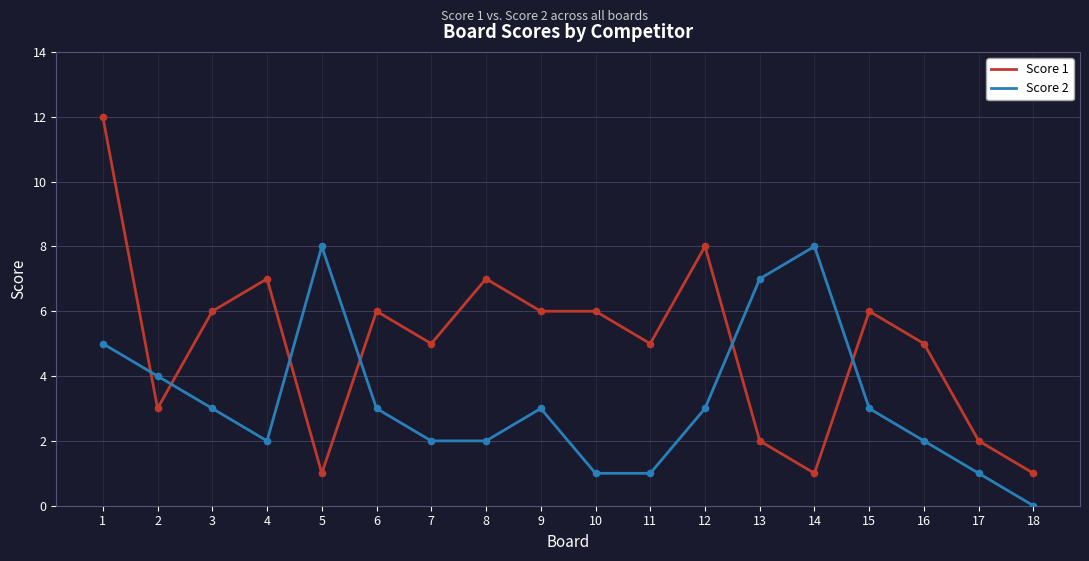

What are all the series names shown in the legend?

Score 1, Score 2